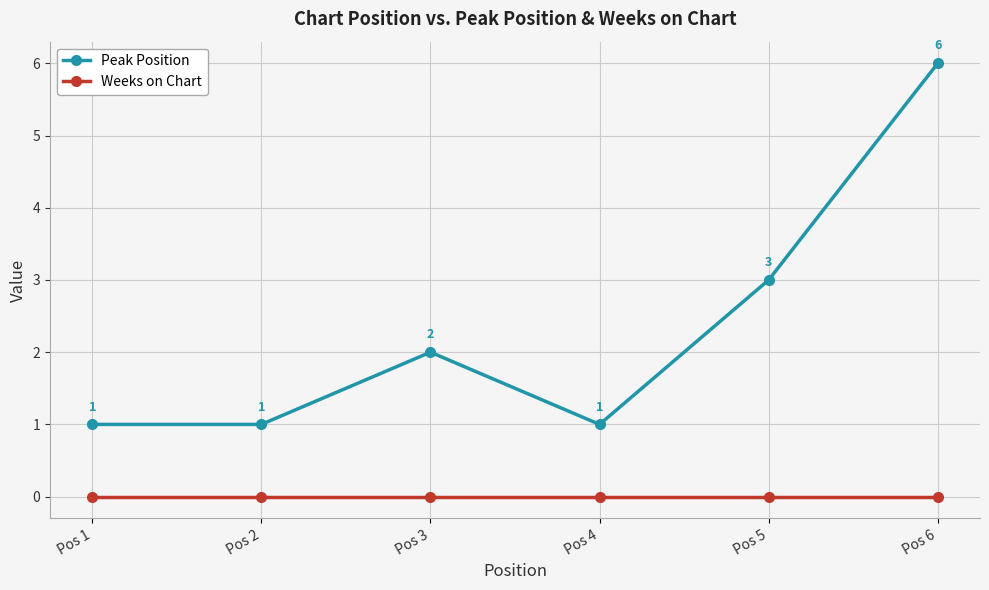

Which category has the highest value in the Peak Position series?

Pos 6